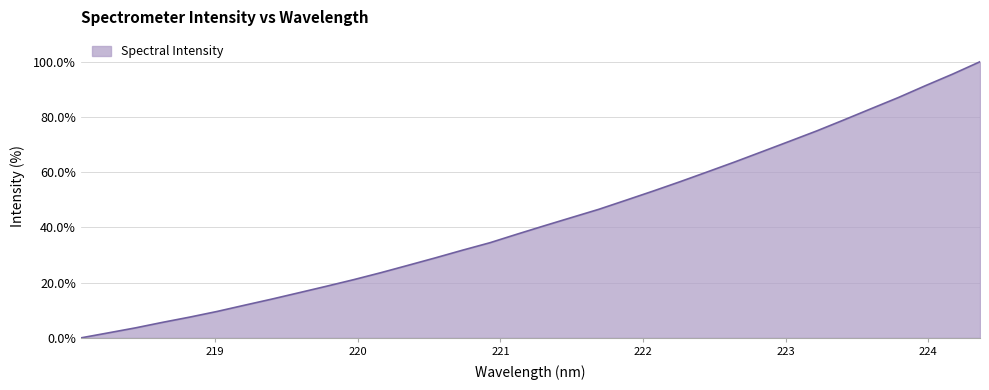

What is the greatest value displayed?

100.0